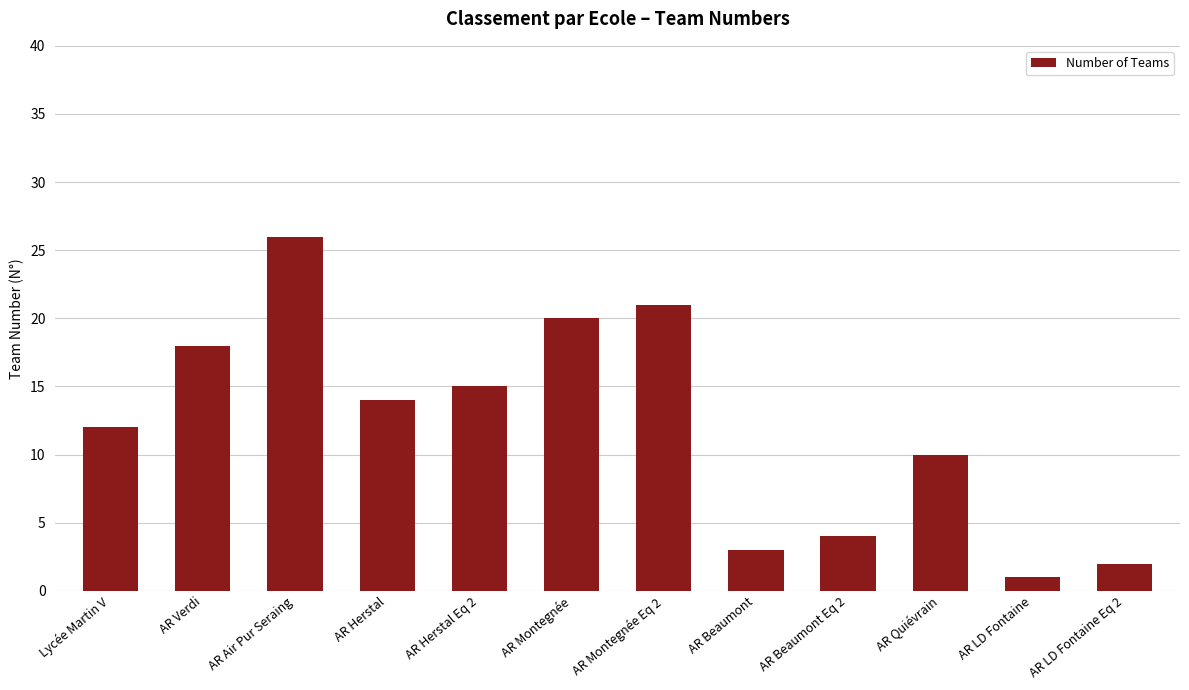

Between AR Verdi and AR Quiévrain, which is larger?

AR Verdi